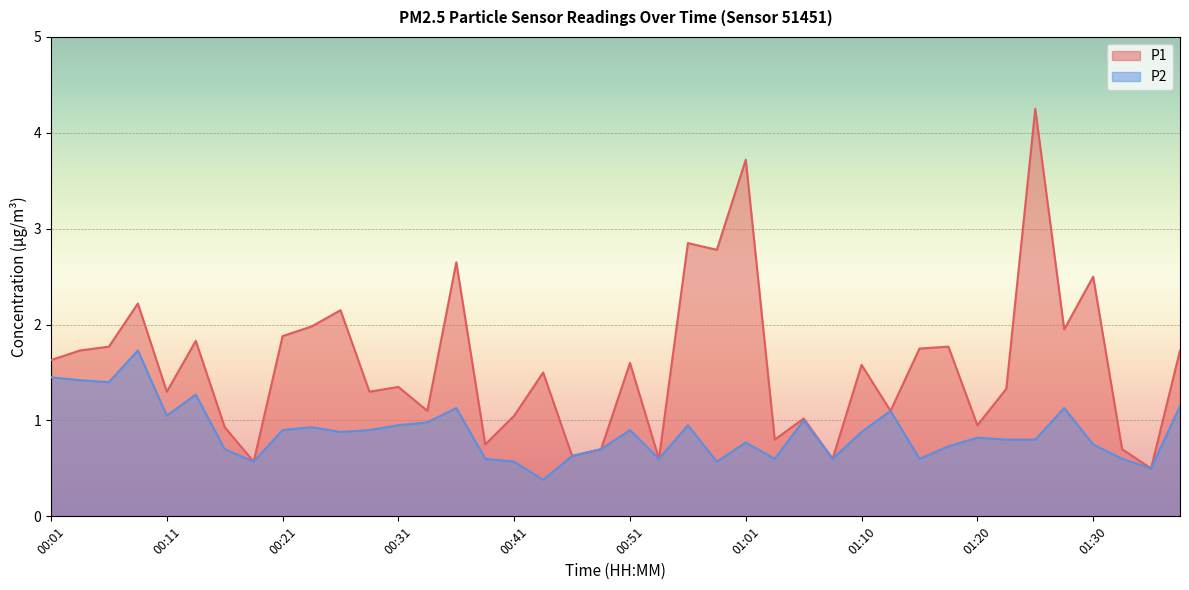

What is the difference between the P2 values at 00:51 and 00:43?

0.5